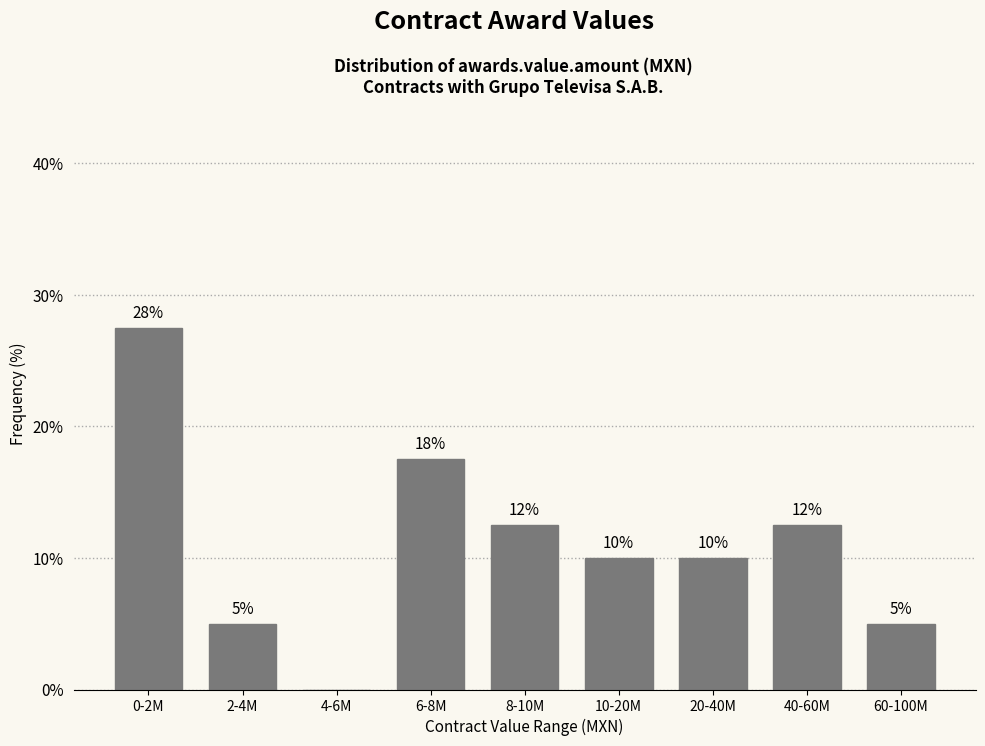

Is it true that the value at 10-20M is 2.3?

False